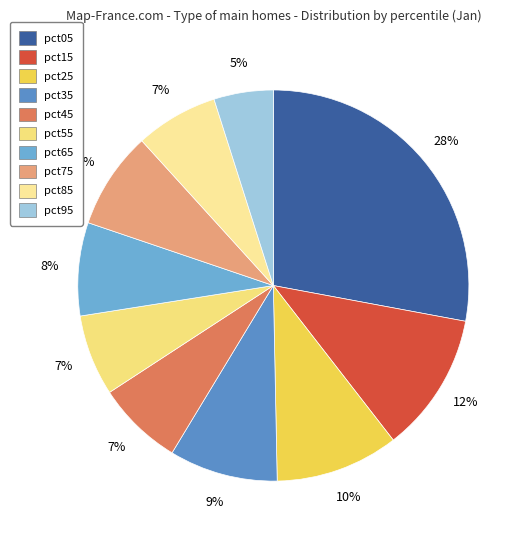

To the nearest percent, what portion does pct85 represent?

7%